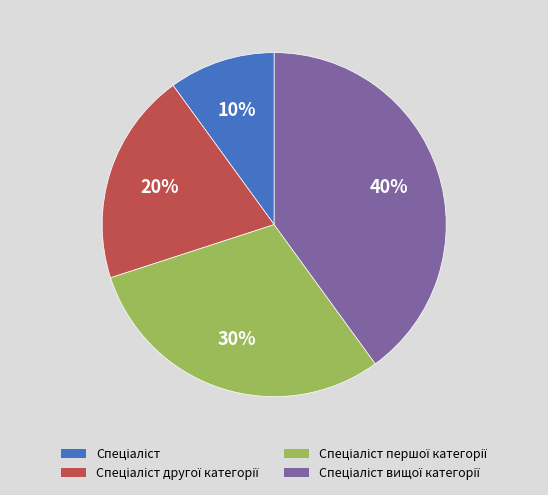

Does any single category account for the majority?

No